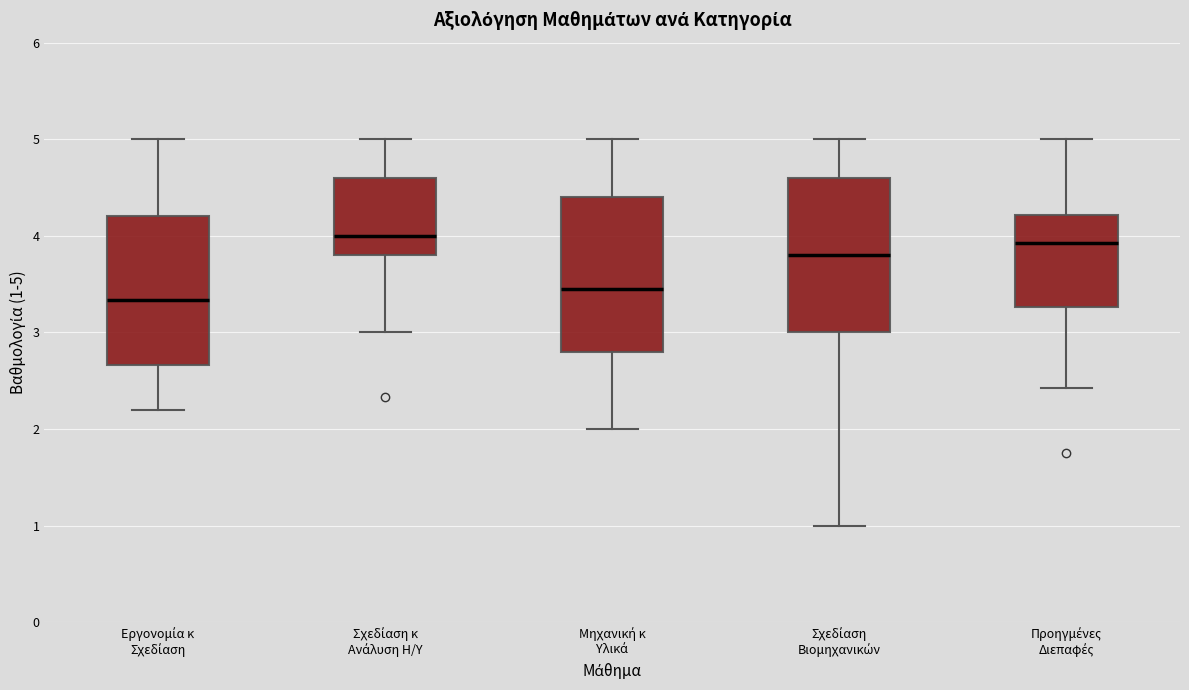

Which box has the lowest median line?

Εργονομία κ Σχεδίαση